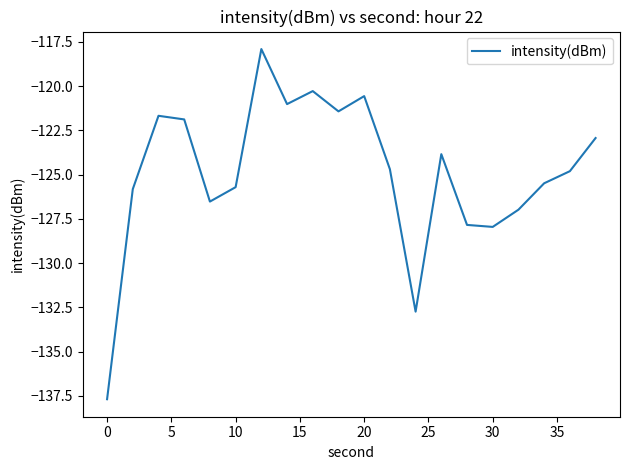

What is the difference between the maximum and minimum values?

19.8